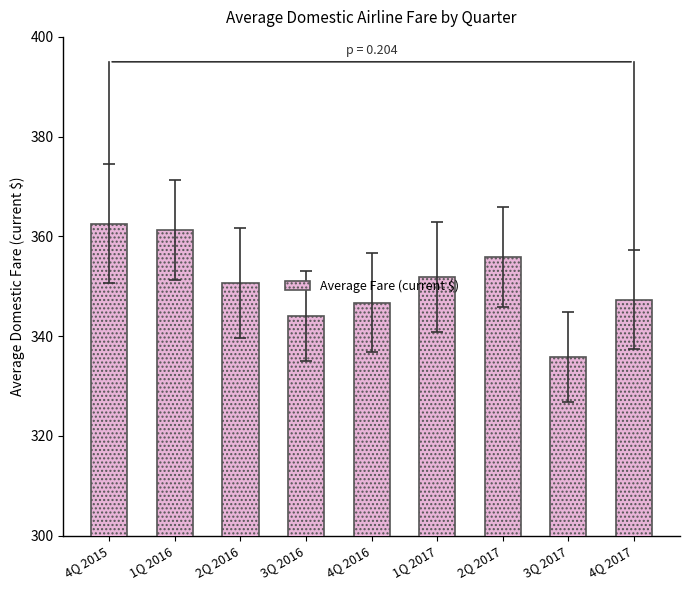

Reading left to right, what are all the values shown in this chart?

362.6	361.2	350.7	344.0	346.7	351.9	355.9	335.8	347.3